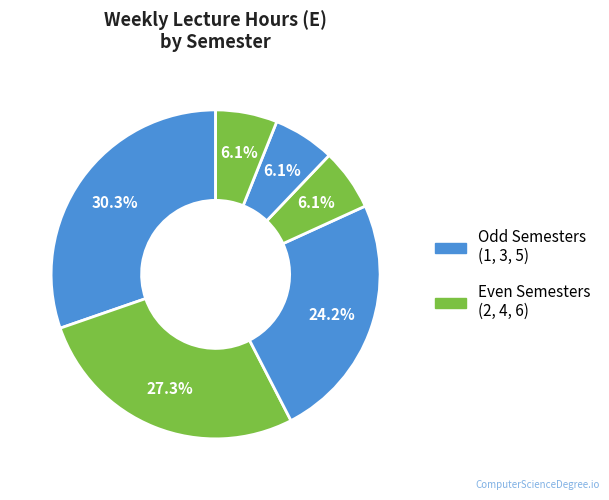

Count the number of slices in the pie.

6